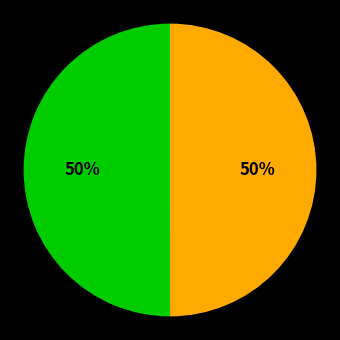

To the nearest percent, what is the average slice percentage?

50%